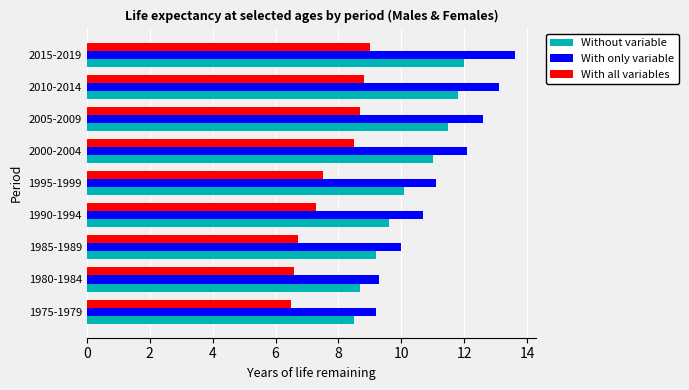

What is the difference between the highest and lowest values at 2000-2004?

3.6